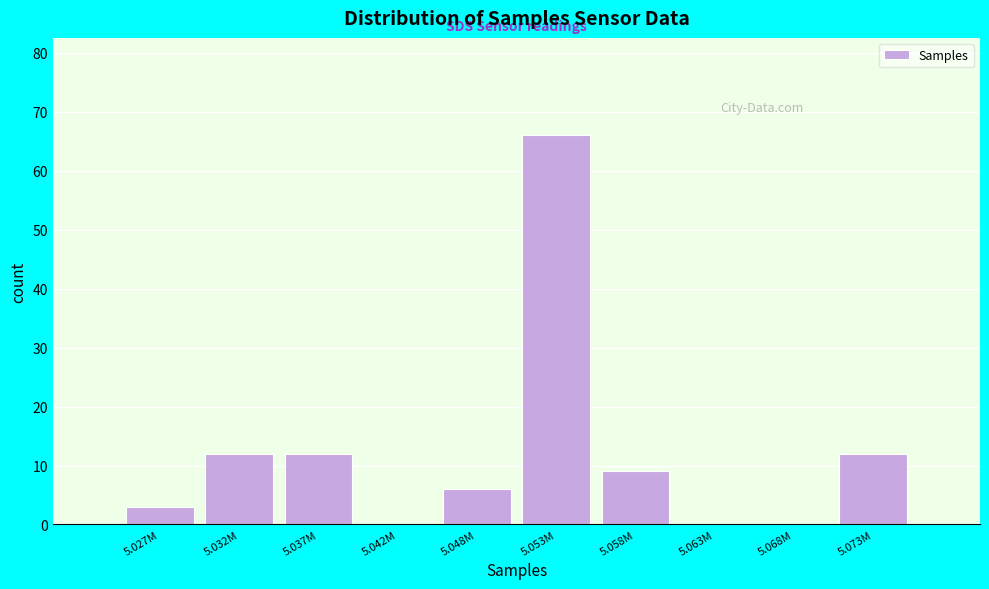

Reading left to right, transcribe all the data shown in this chart.

5.027M=3	5.032M=12	5.037M=12	5.042M=0	5.048M=6	5.053M=66	5.058M=9	5.063M=0	5.068M=0	5.073M=12